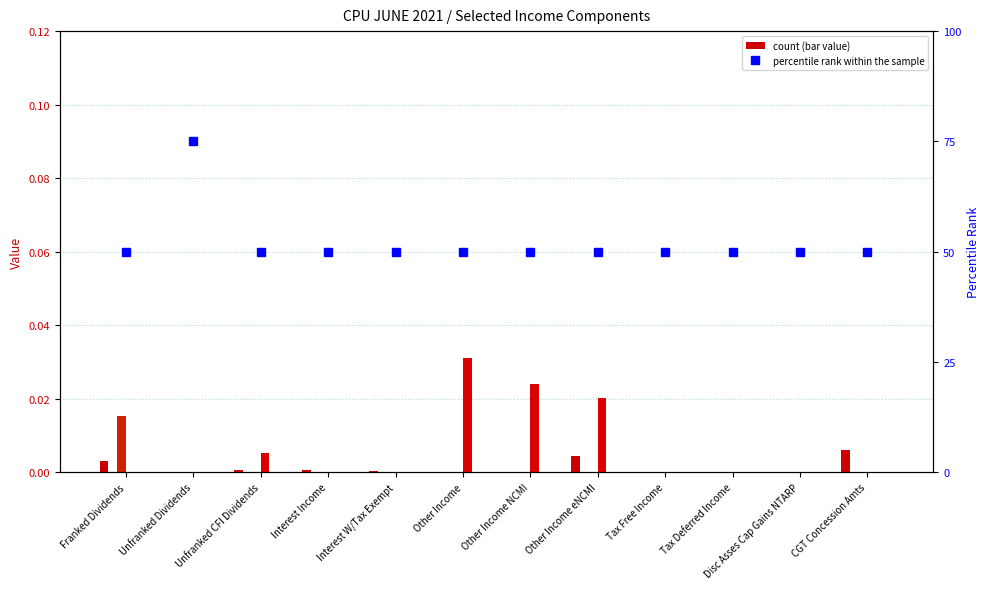

How many distinct data groups are displayed?

3